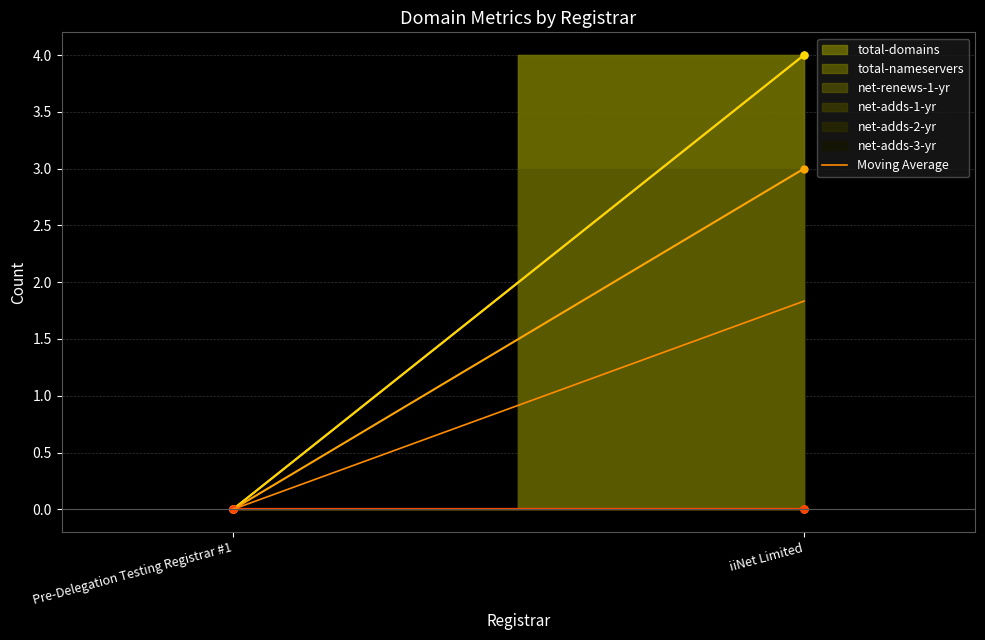

True or false: the data shows 0.0 at Pre-Delegation Testing Registrar #1.

True